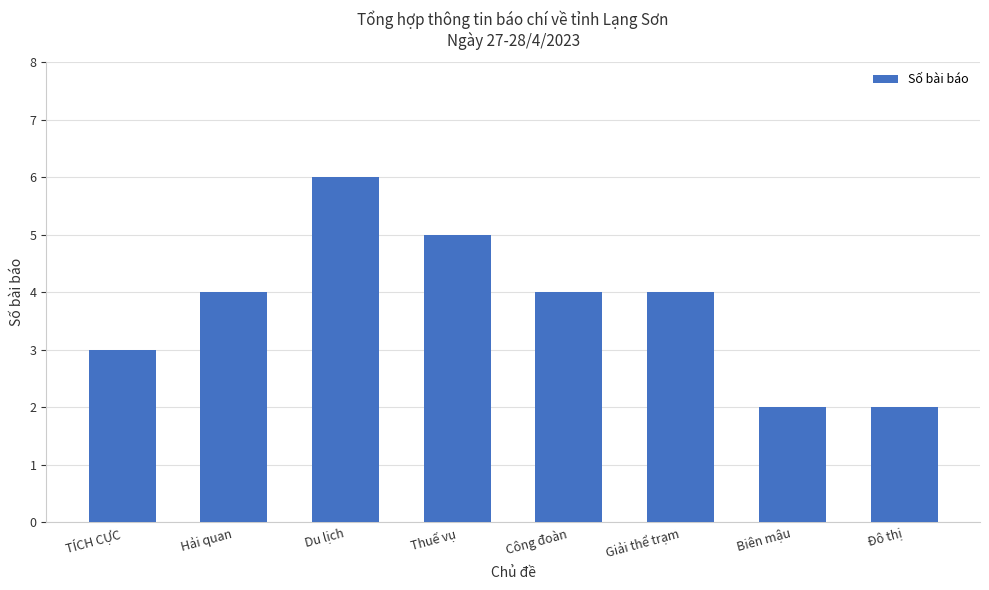

Reading right to left, extract all data points from this chart.

Đô thị=2	Biên mậu=2	Giải thể trạm=4	Công đoàn=4	Thuế vụ=5	Du lịch=6	Hải quan=4	TÍCH CỰC=3